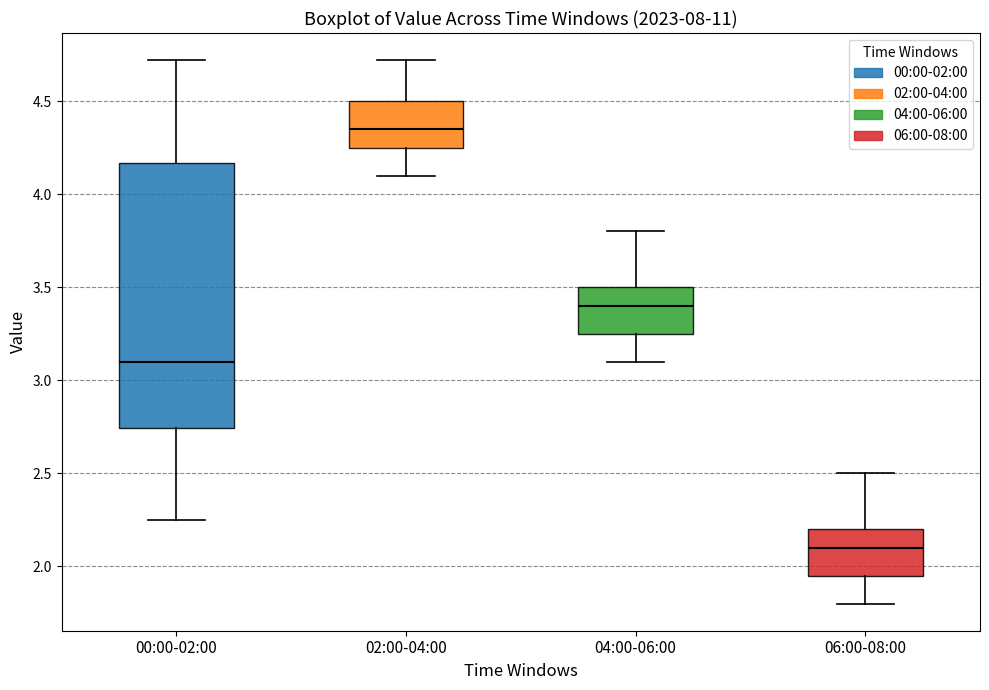

Reading left to right, read every box against the y-axis: the position of its median line, the range the box covers, and the ends of its whiskers. The values are not printed on the chart, so give them approximately, as read against the axis.

00:00-02:00: median 3.10, box 2.75 to 4.15, whiskers 2.25 to 4.70
02:00-04:00: median 4.35, box 4.25 to 4.50, whiskers 4.10 to 4.70
04:00-06:00: median 3.40, box 3.25 to 3.50, whiskers 3.10 to 3.80
06:00-08:00: median 2.10, box 1.95 to 2.20, whiskers 1.80 to 2.50